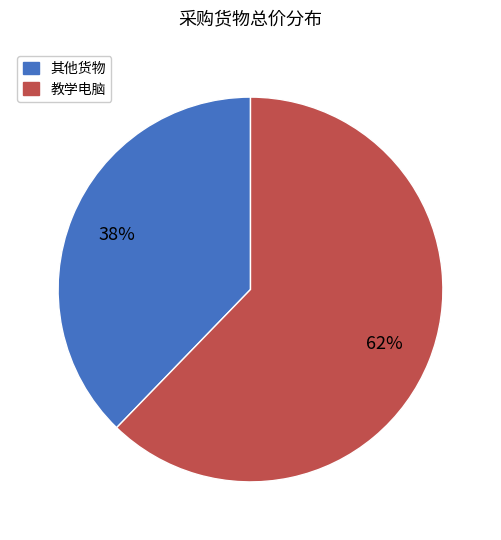

Is there a majority slice in this chart?

Yes